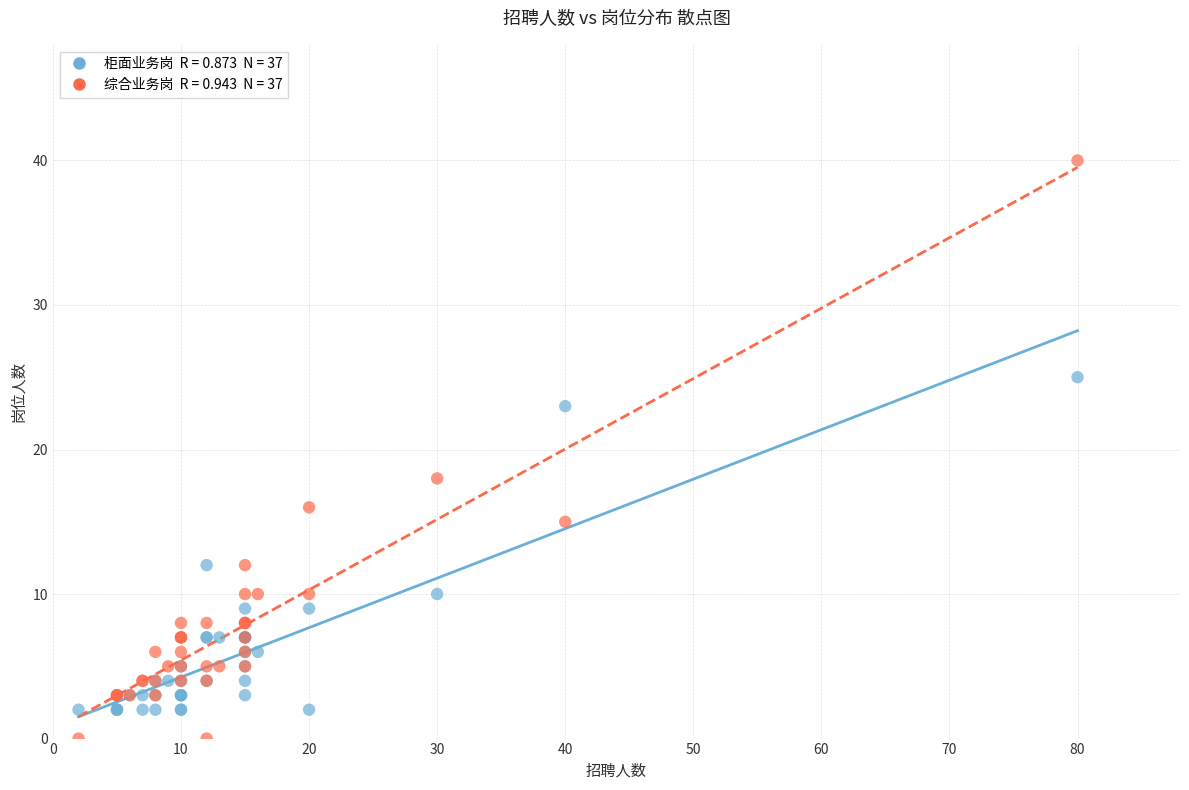

Across all series, what Y value is closest to 20?

18